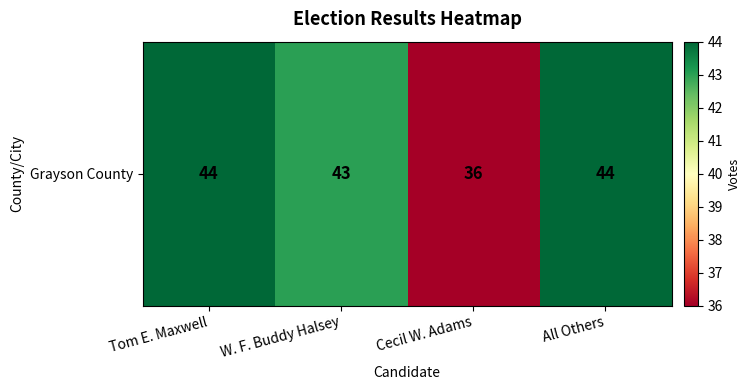

List the labels in order of value, largest first.

Tom E. Maxwell, All Others, W. F. Buddy Halsey, Cecil W. Adams